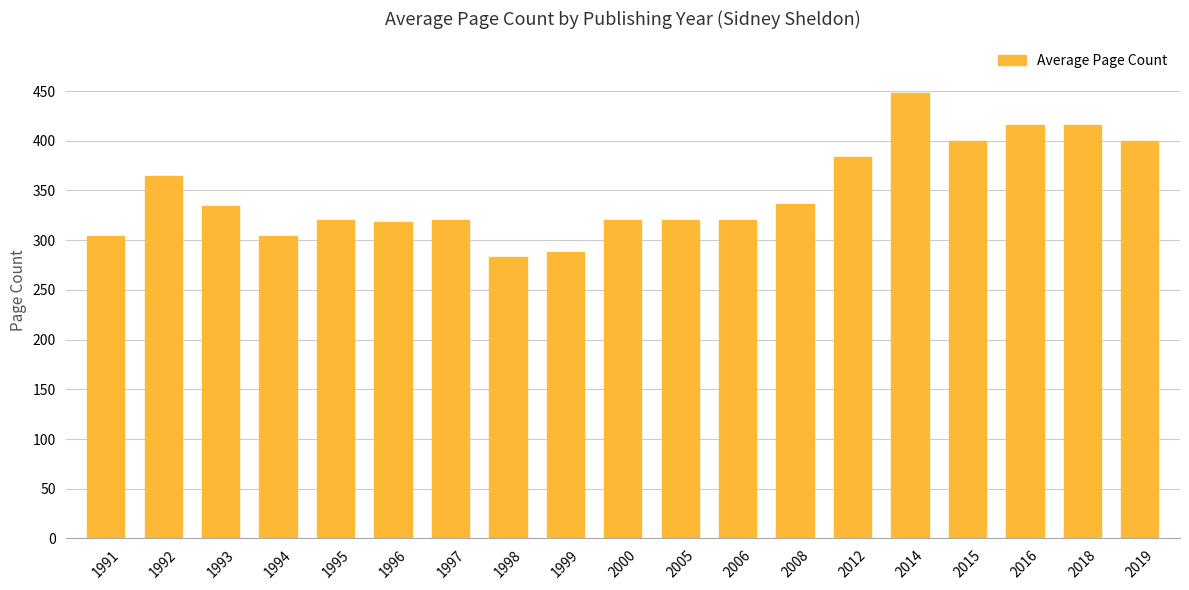

Is it true that the value at 2006 is 320.0?

True